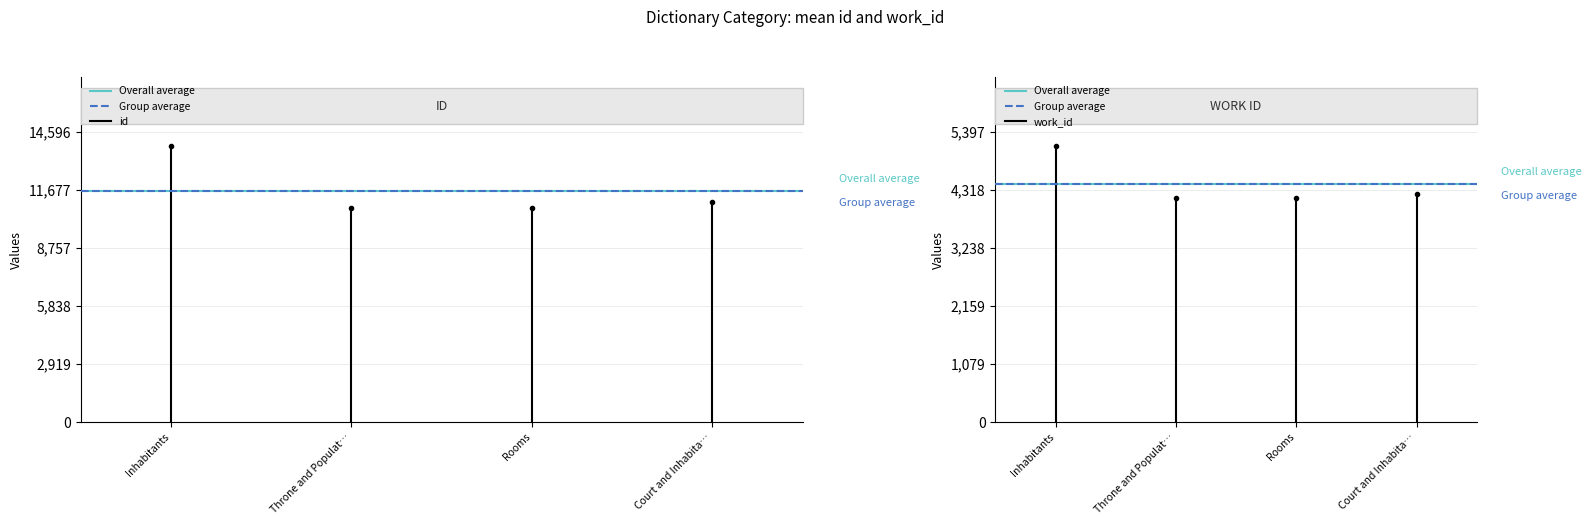

True or false: work_id has more than 1 points higher than both neighbors.

False